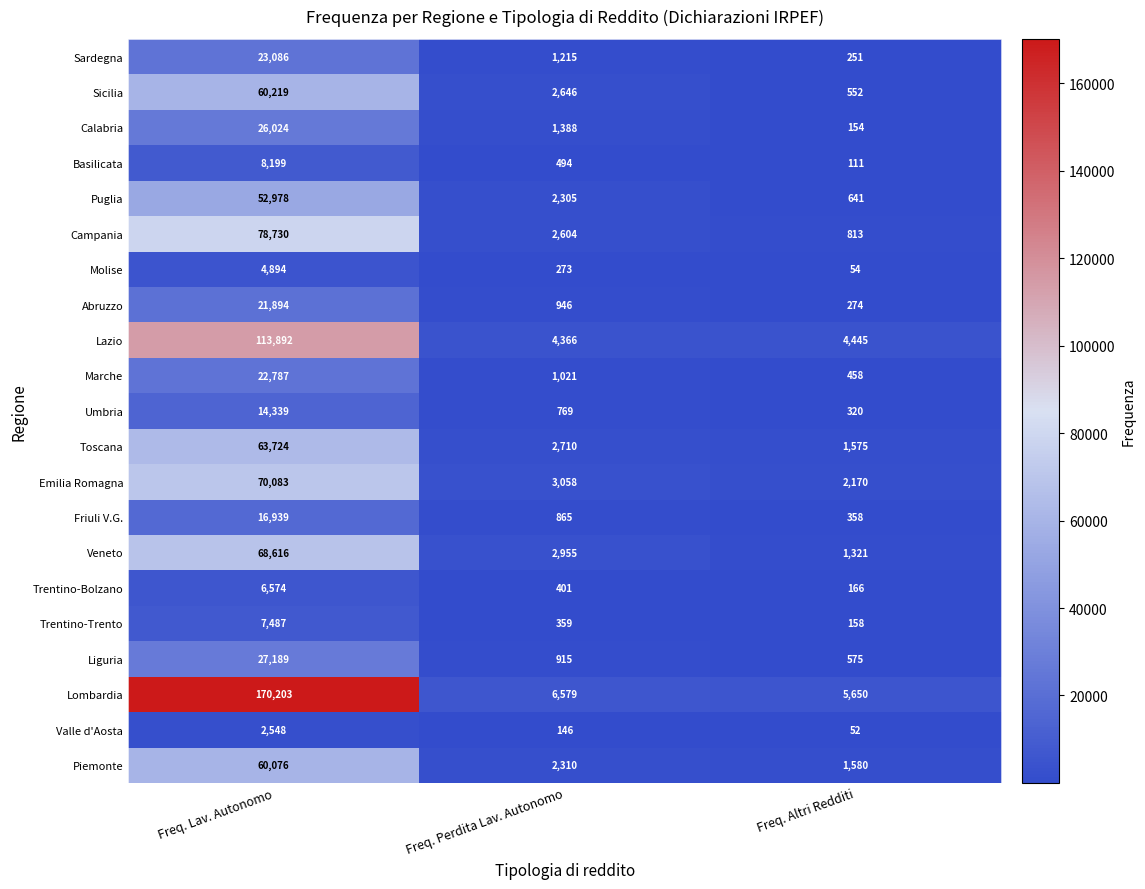

The Sardegna series shows 106 at Freq. Altri Redditi. True or false?

False